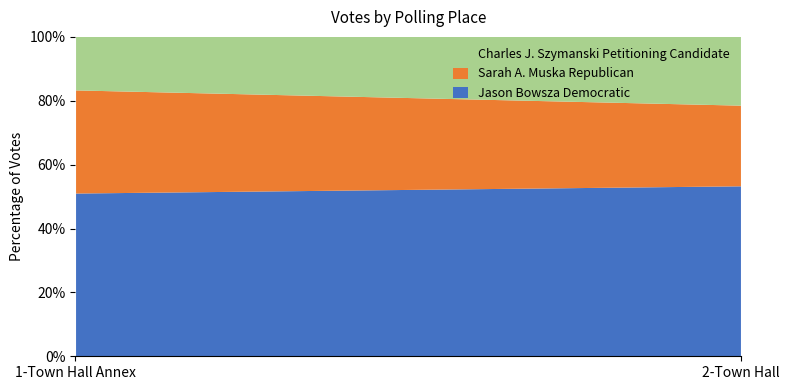

Reading left to right, list all the values displayed in this chart.

Jason Bowsza Democratic: 590	828
Sarah A. Muska Republican: 374	393
Charles J. Szymanski Petitioning Candidate: 194	335